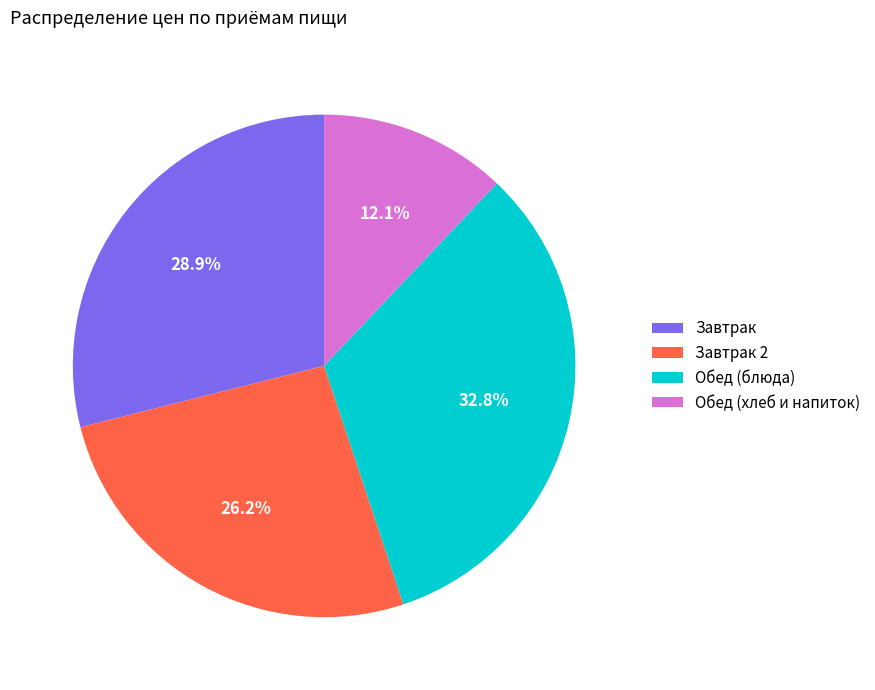

What portion of the pie excludes Завтрак 2?

73.8%